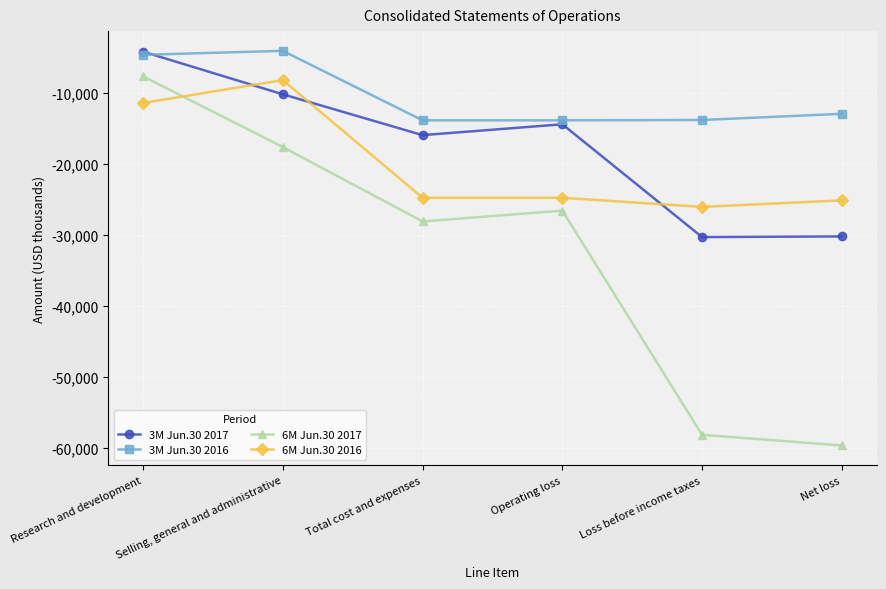

True or false: 6M Jun.30 2017 and 3M Jun.30 2017 intersect in this chart.

False